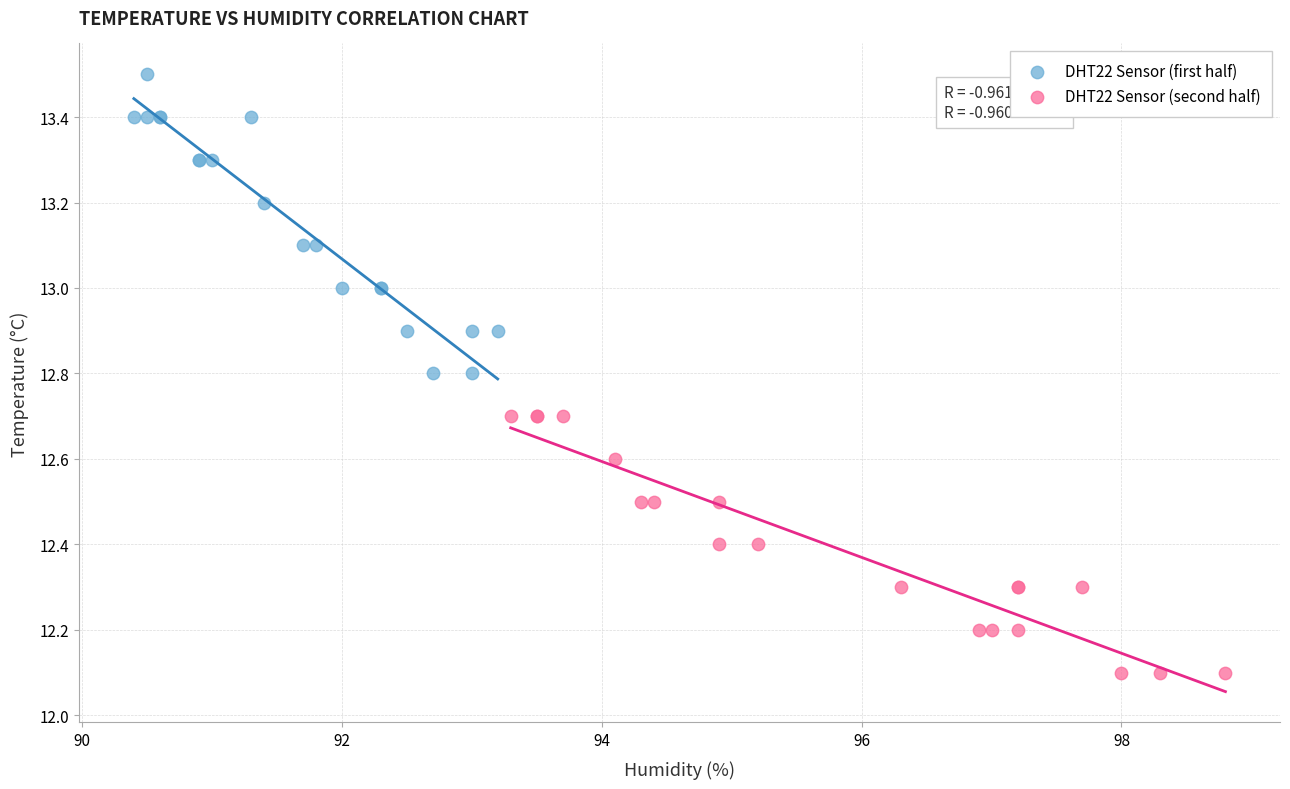

What are all the series names shown in the legend?

DHT22 Sensor (first half), DHT22 Sensor (second half)